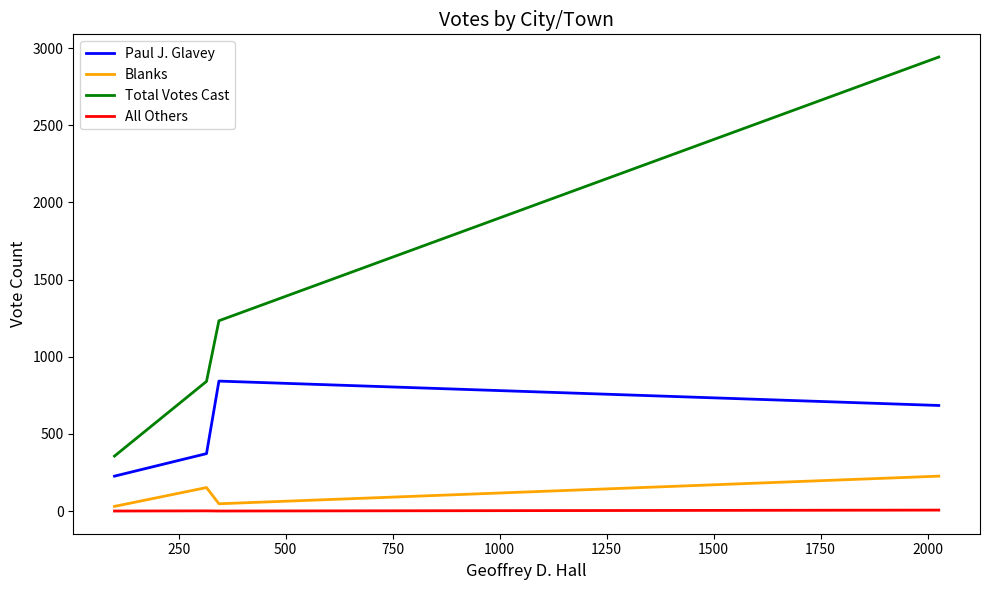

Which series has the largest range (max minus min)?

Total Votes Cast